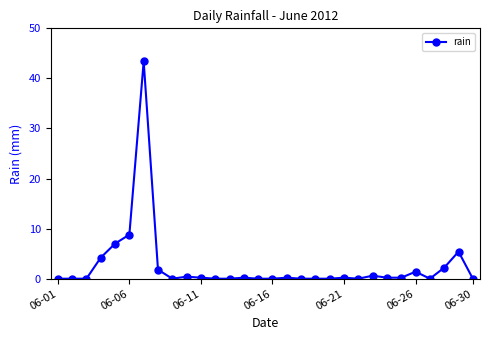

How many series are shown in this chart?

1